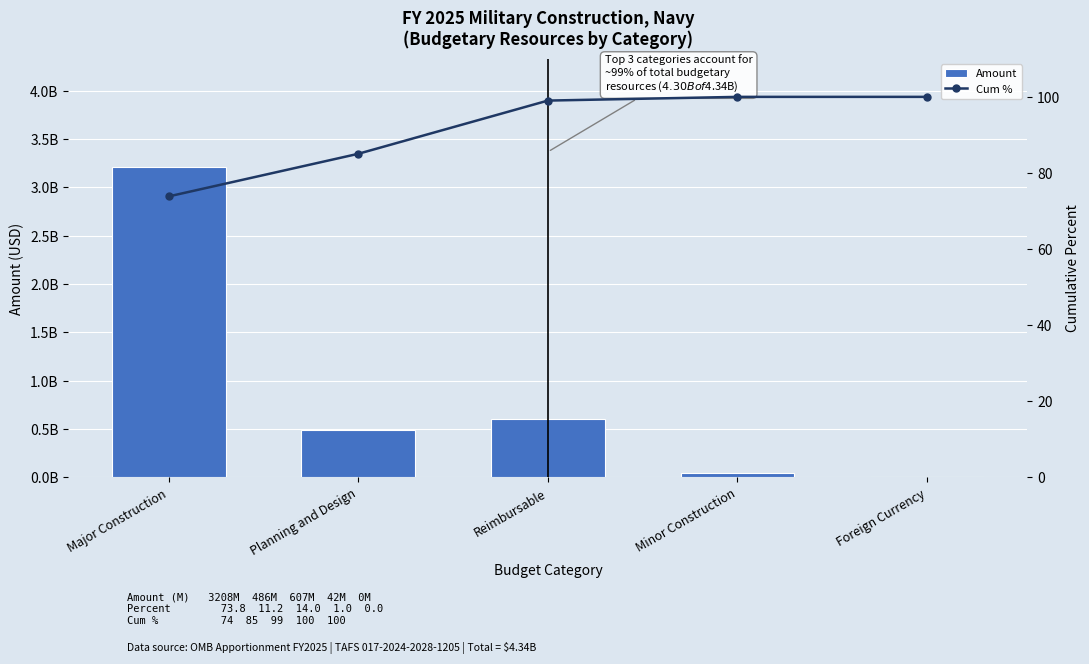

Which series has the largest total across all categories?

Amount